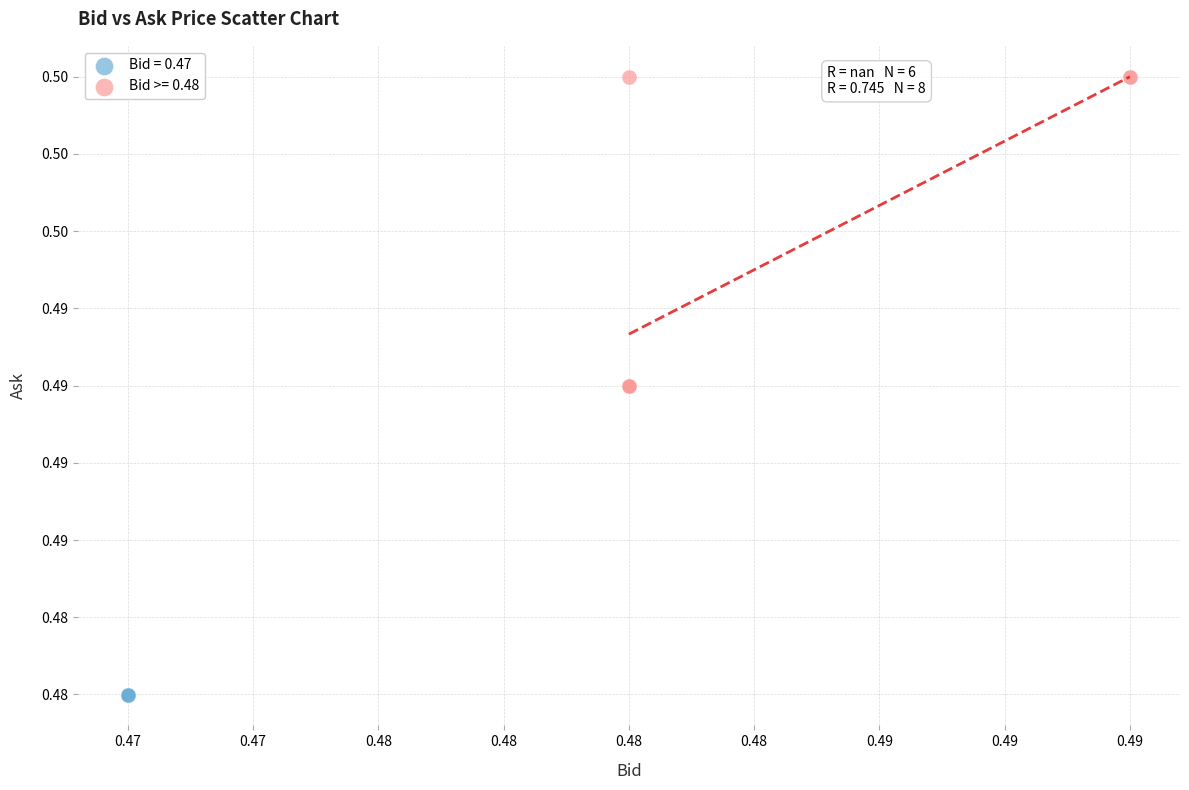

Which series reaches the maximum Y coordinate?

Bid >= 0.48